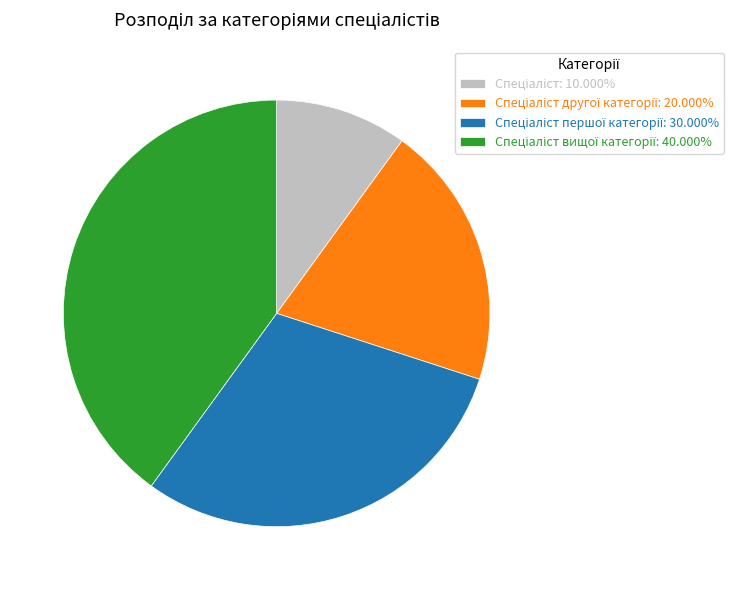

Does any single category account for the majority?

No